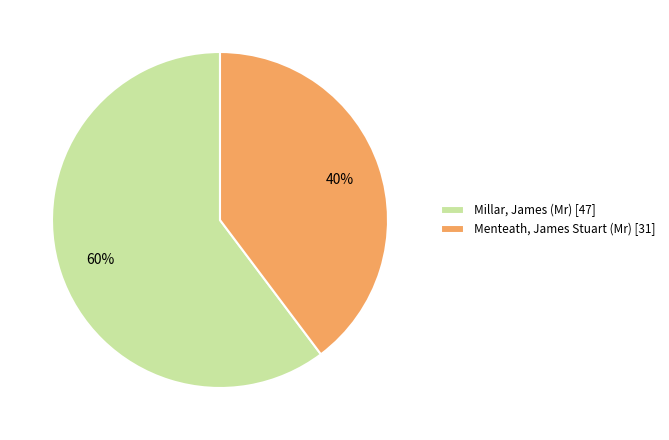

The Menteath, James Stuart (Mr) [31] slice represents 31% of the pie. True or false?

False